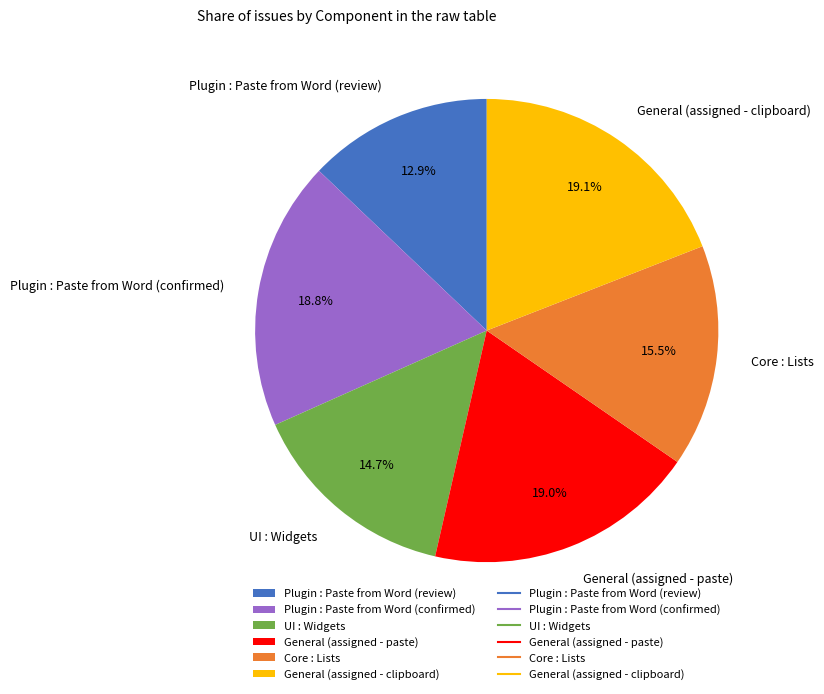

Count the number of slices in the pie.

6